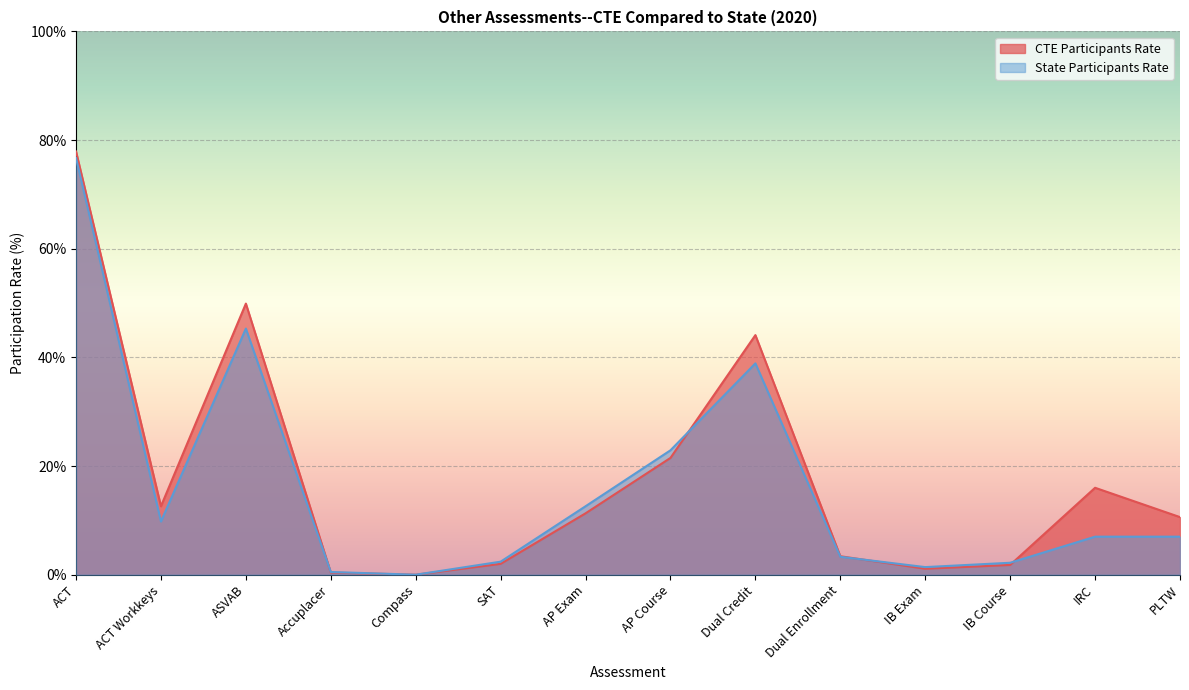

Which label corresponds to the smallest value in the chart?

Compass